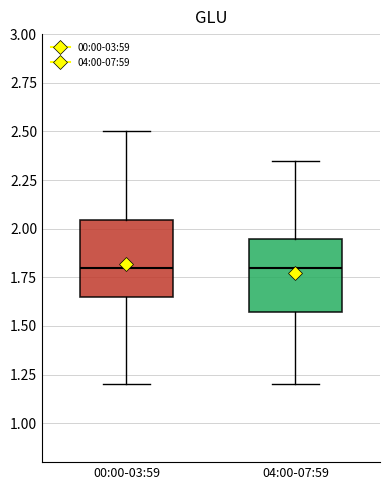

Reading left to right, transcribe this box plot: for each box, give where its median line is, the range the box spans, and where its two whiskers end, as read against the y-axis. The values are not printed on the chart, so give them approximately, as read against the axis.

00:00-03:59: median 1.80, box 1.65 to 2.05, whiskers 1.20 to 2.50
04:00-07:59: median 1.80, box 1.55 to 1.95, whiskers 1.20 to 2.35